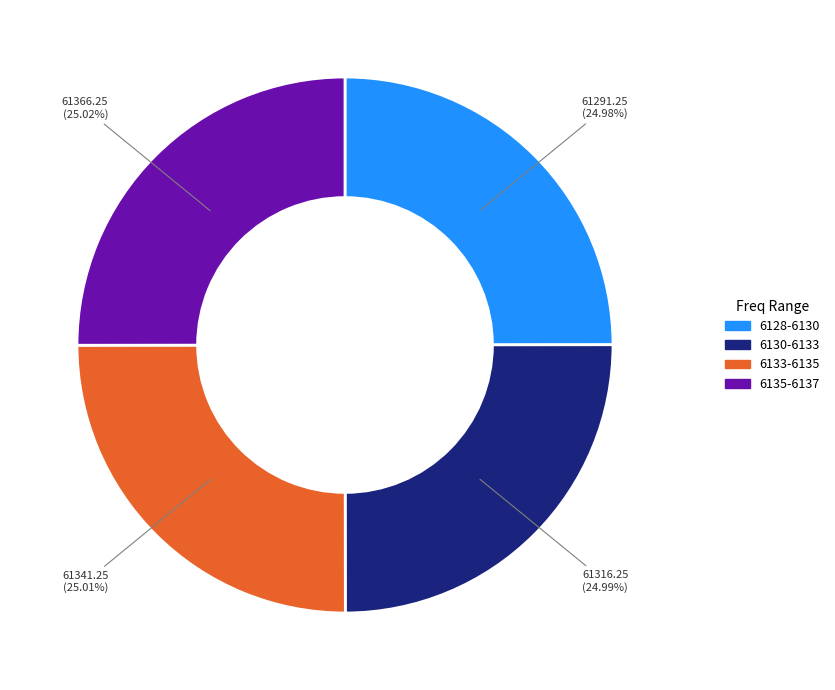

Is there any slice that represents more than half of the pie?

No